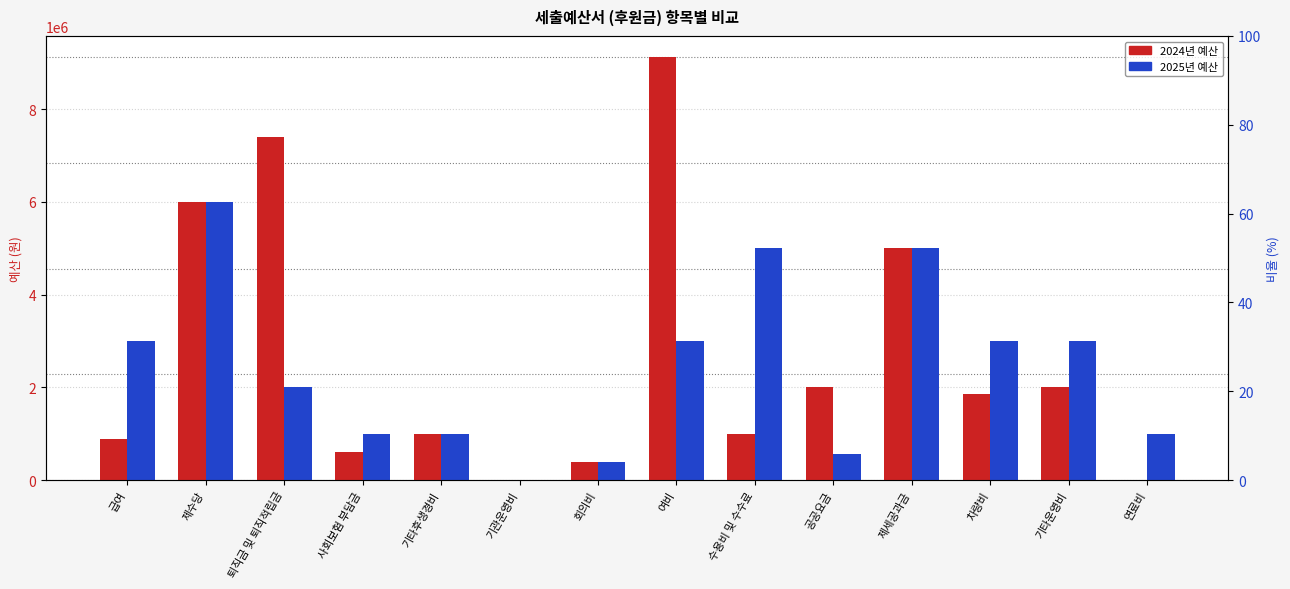

Is the value of 2025년 예산 at 제수당 greater than the value of 2024년 예산 at 공공요금?

Yes